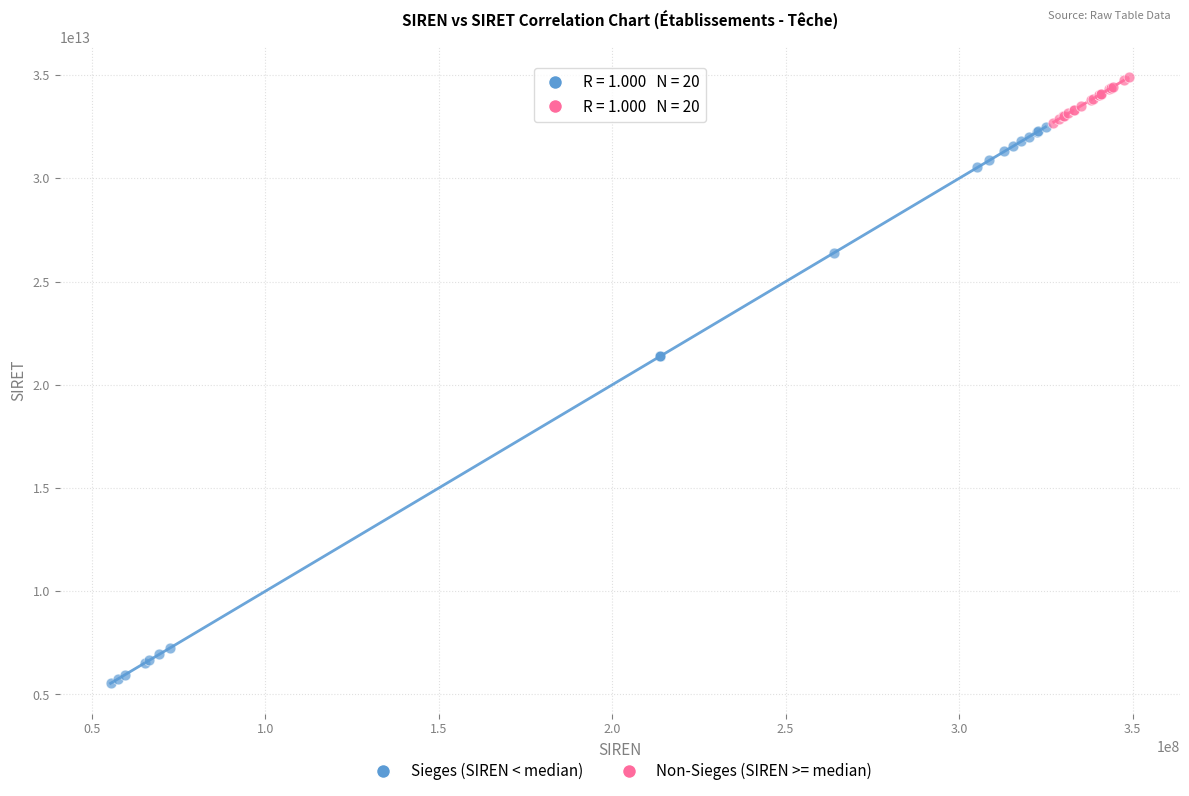

Which series contains the highest Y value?

Non-Sieges (SIREN >= median)